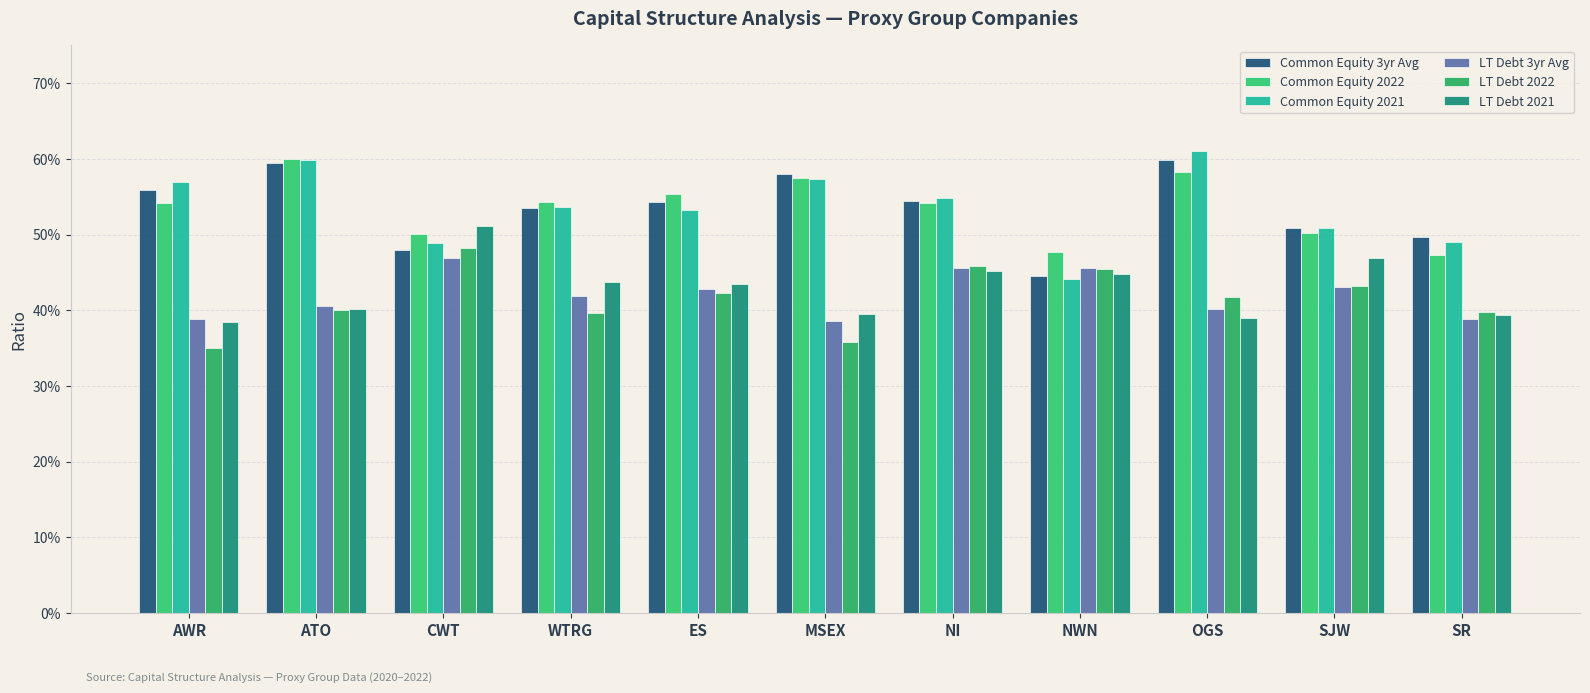

What is the label of the 9th bar from the right?

CWT